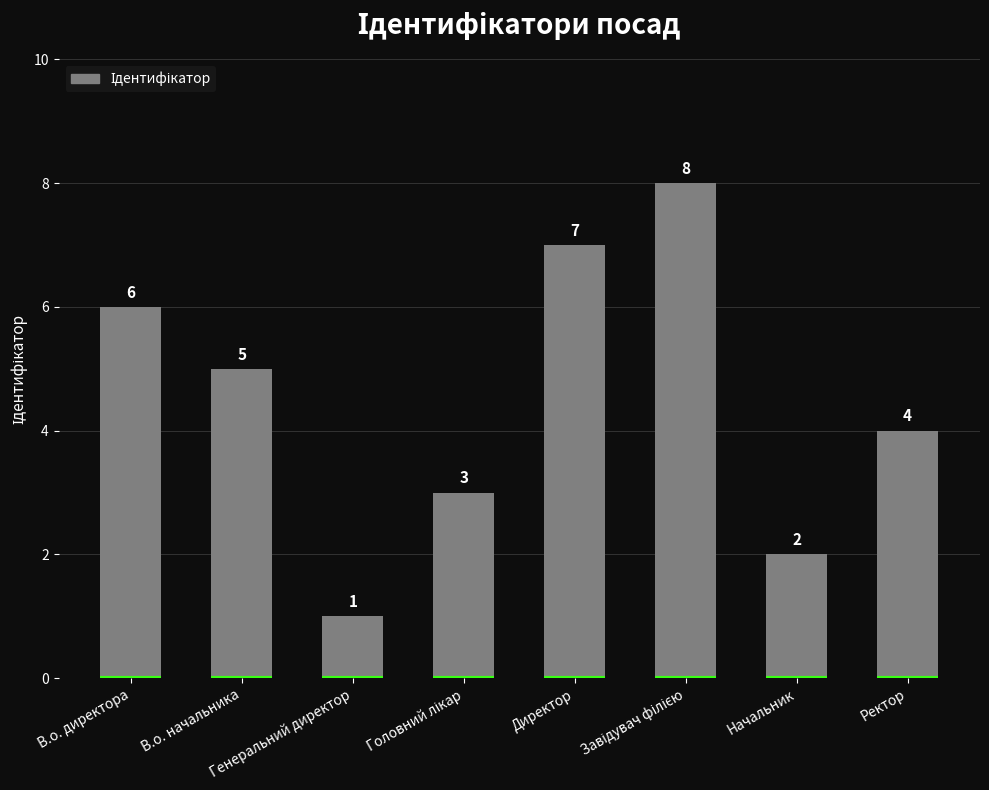

What is the value of the 3rd bar from the left?

1